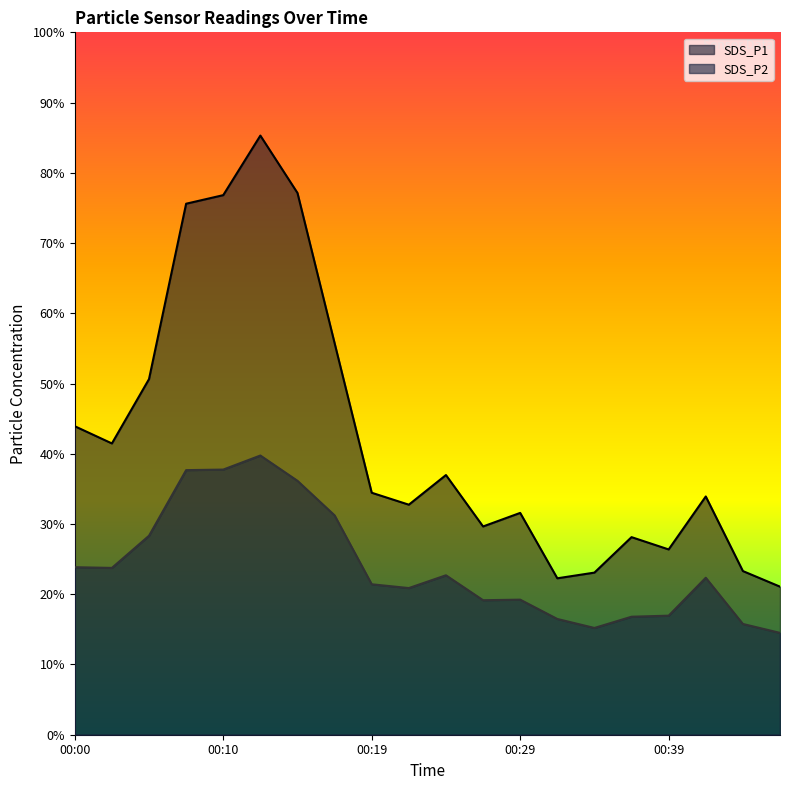

Reading left to right, what are all the values shown in this chart?

SDS_P1: 43.9	41.5	50.6	75.6	76.8	85.3	77.1	55.8	34.5	32.8	37.0	29.6	31.6	22.3	23.1	28.1	26.4	33.9	23.3	21.1
SDS_P2: 23.9	23.8	28.3	37.7	37.8	39.8	36.1	31.2	21.4	20.9	22.7	19.1	19.2	16.5	15.2	16.8	16.9	22.4	15.8	14.5